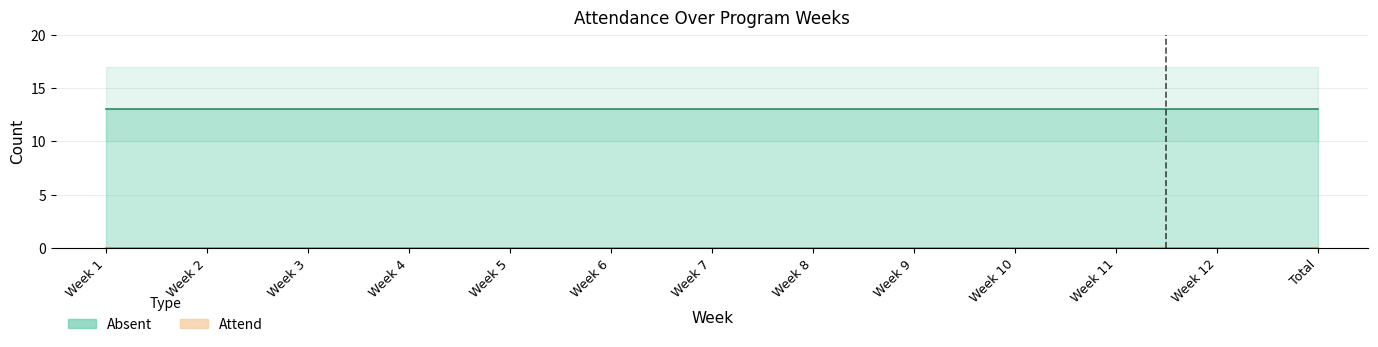

Reading right to left, transcribe all the data shown in this chart.

Attend: 0	0	0	0	0	0	0	0	0	0	0	0	0
Absent: 13	13	13	13	13	13	13	13	13	13	13	13	13